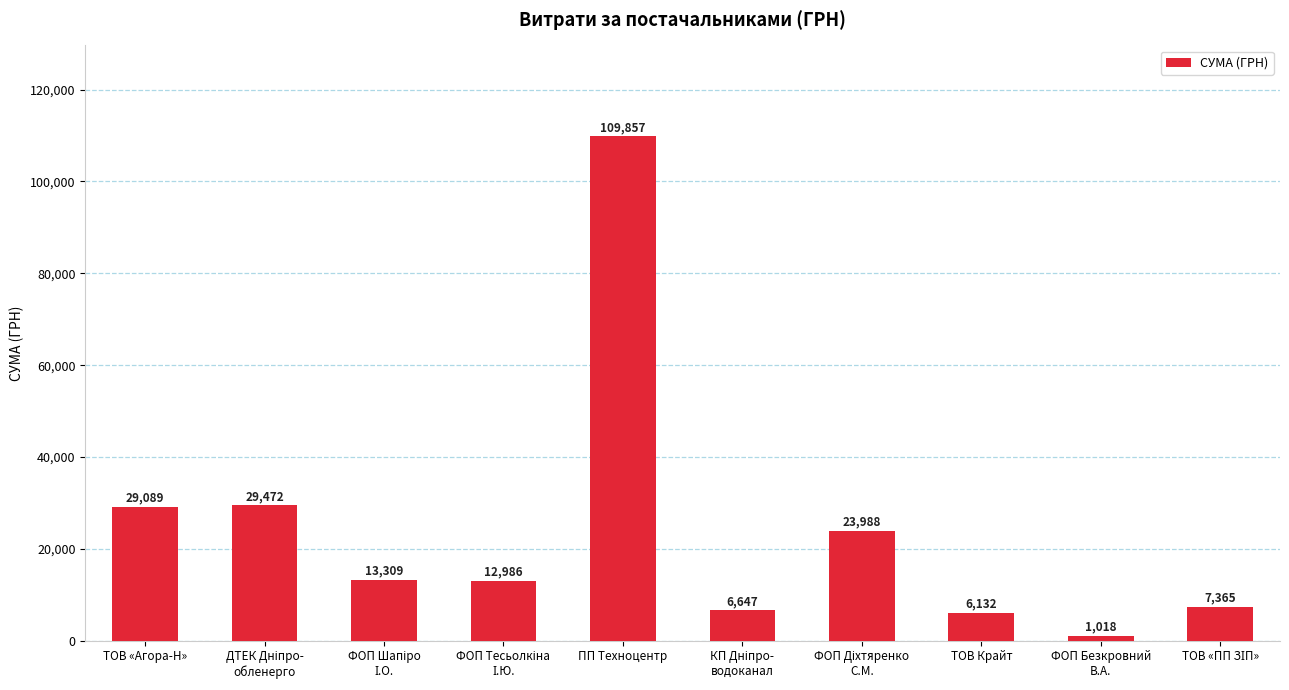

How many values are below 13309?

5